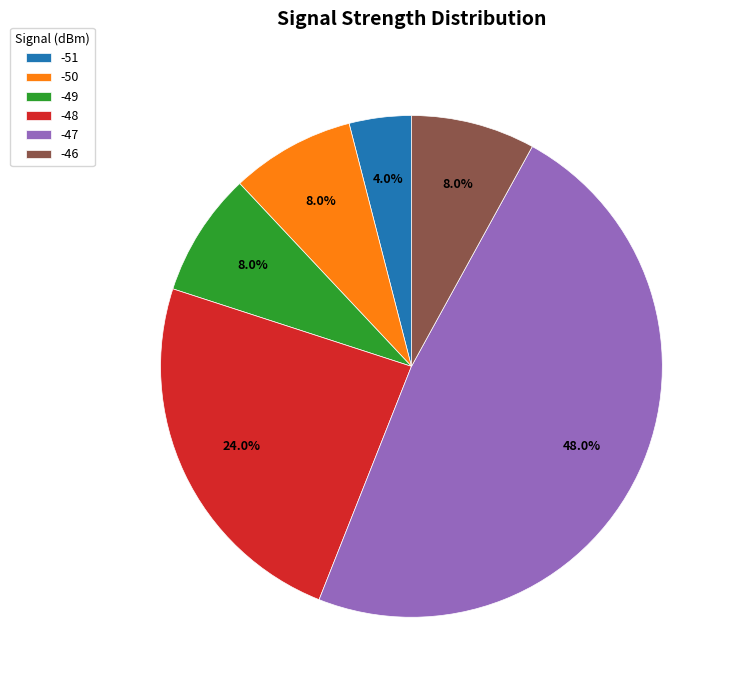

What percentage is NOT represented by -47?

52.0%